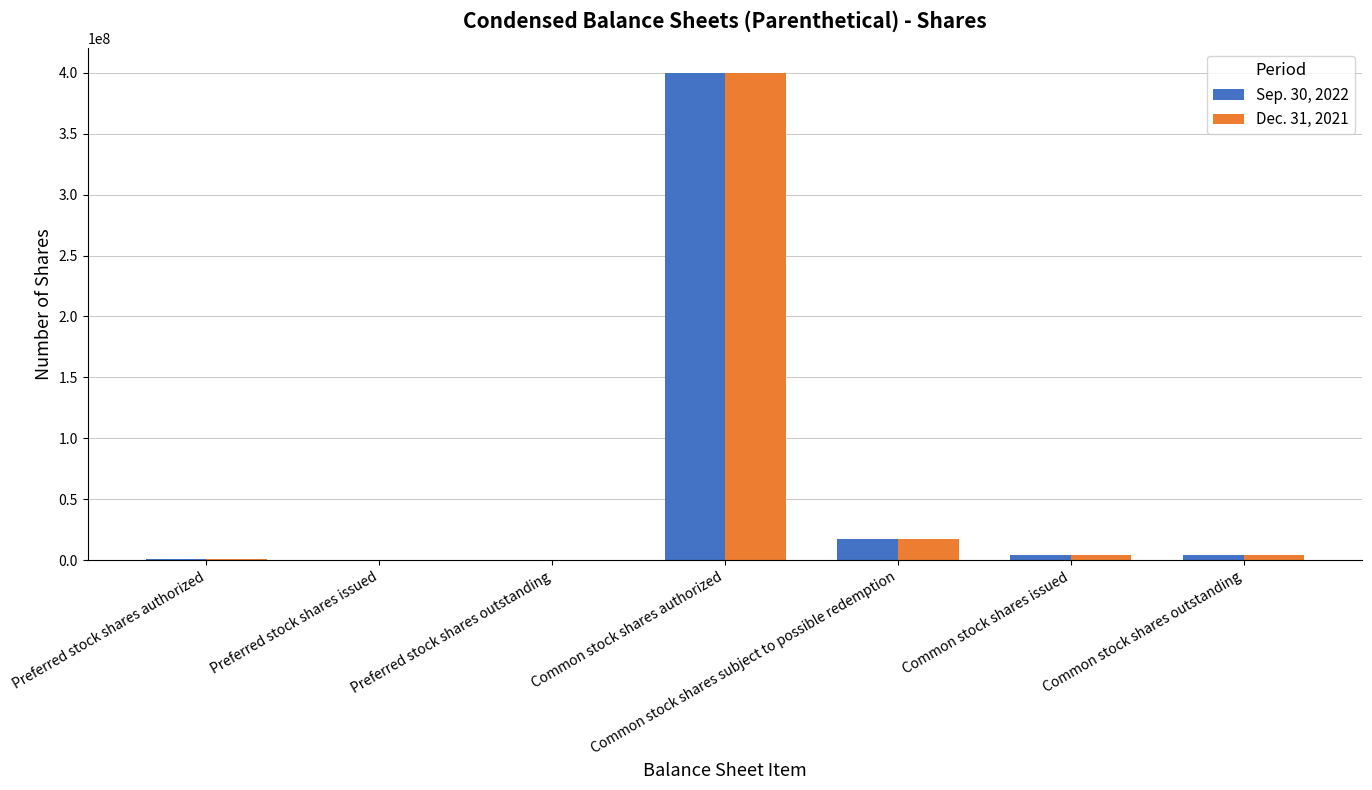

Is it true that Sep. 30, 2022 equals 0 at Preferred stock shares issued?

True